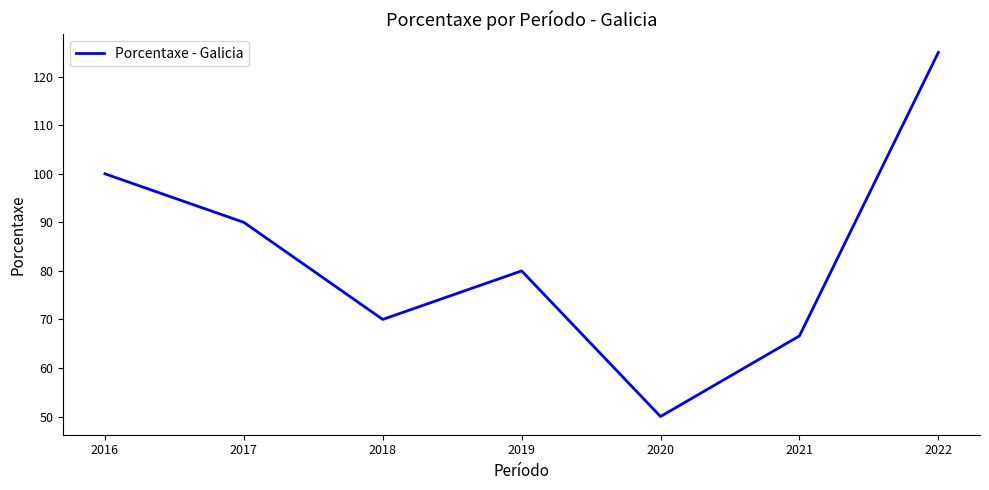

Rank the categories by value from highest to lowest.

2022, 2016, 2017, 2019, 2018, 2021, 2020